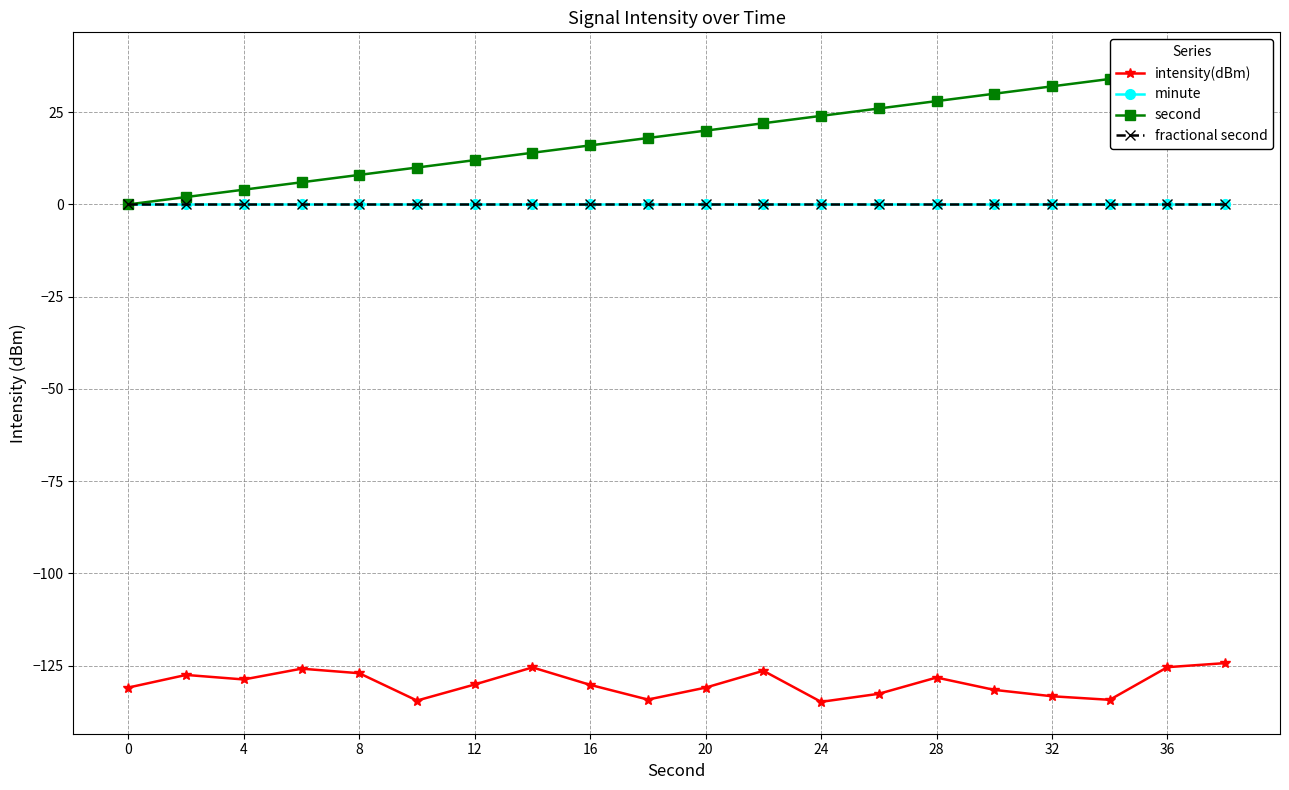

What is the value of the intensity(dBm) point at the 1st from the left?

-130.9